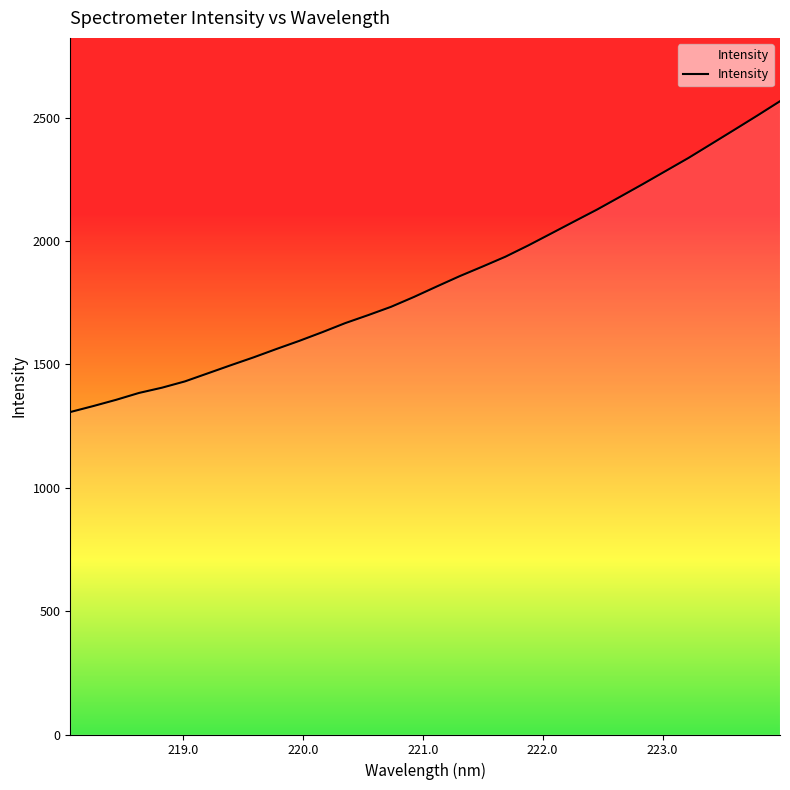

What is the difference between the maximum and minimum values?

1259.9